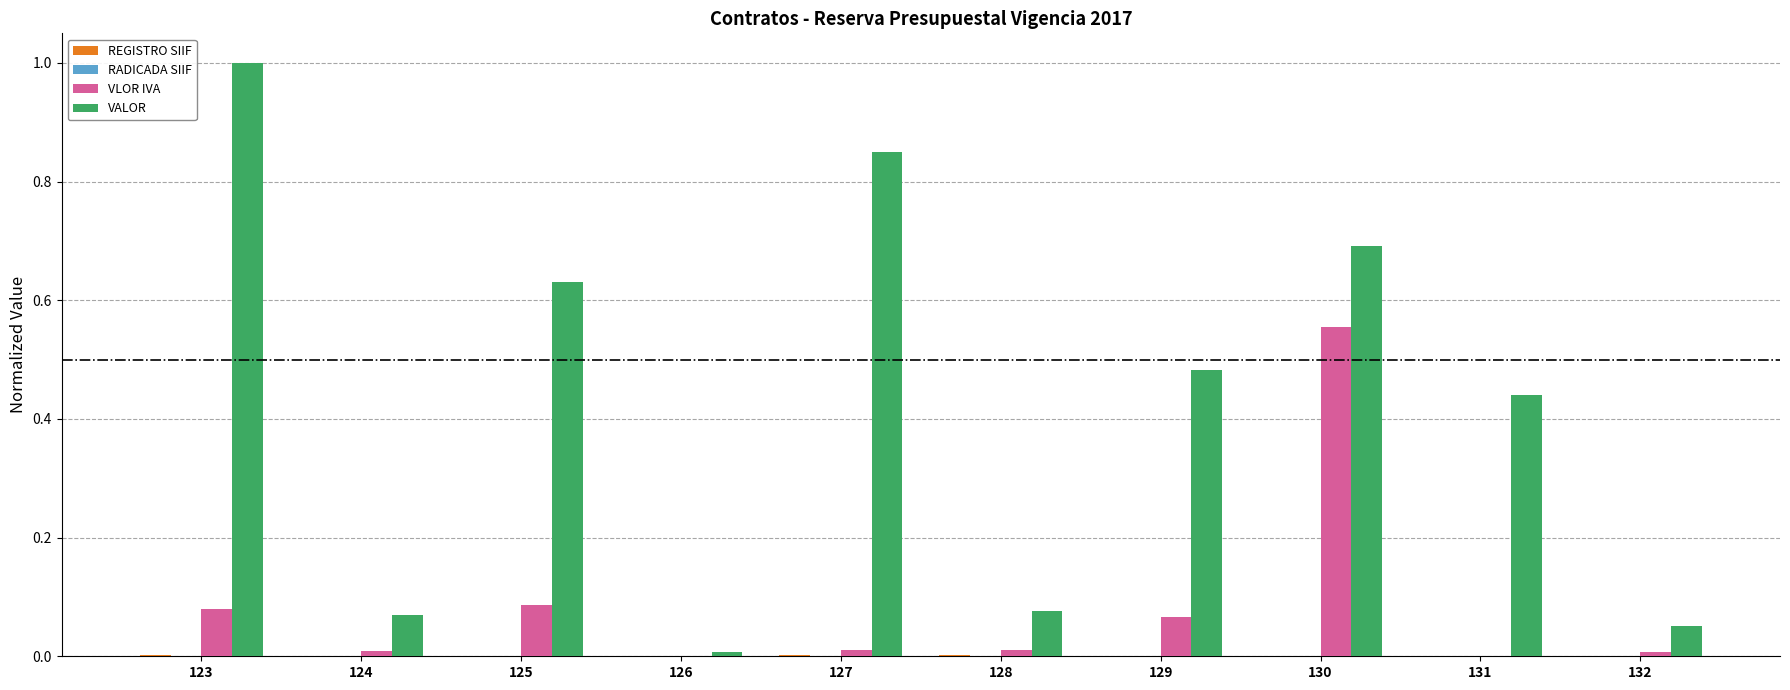

What is the sum of all VALOR values?

4.3